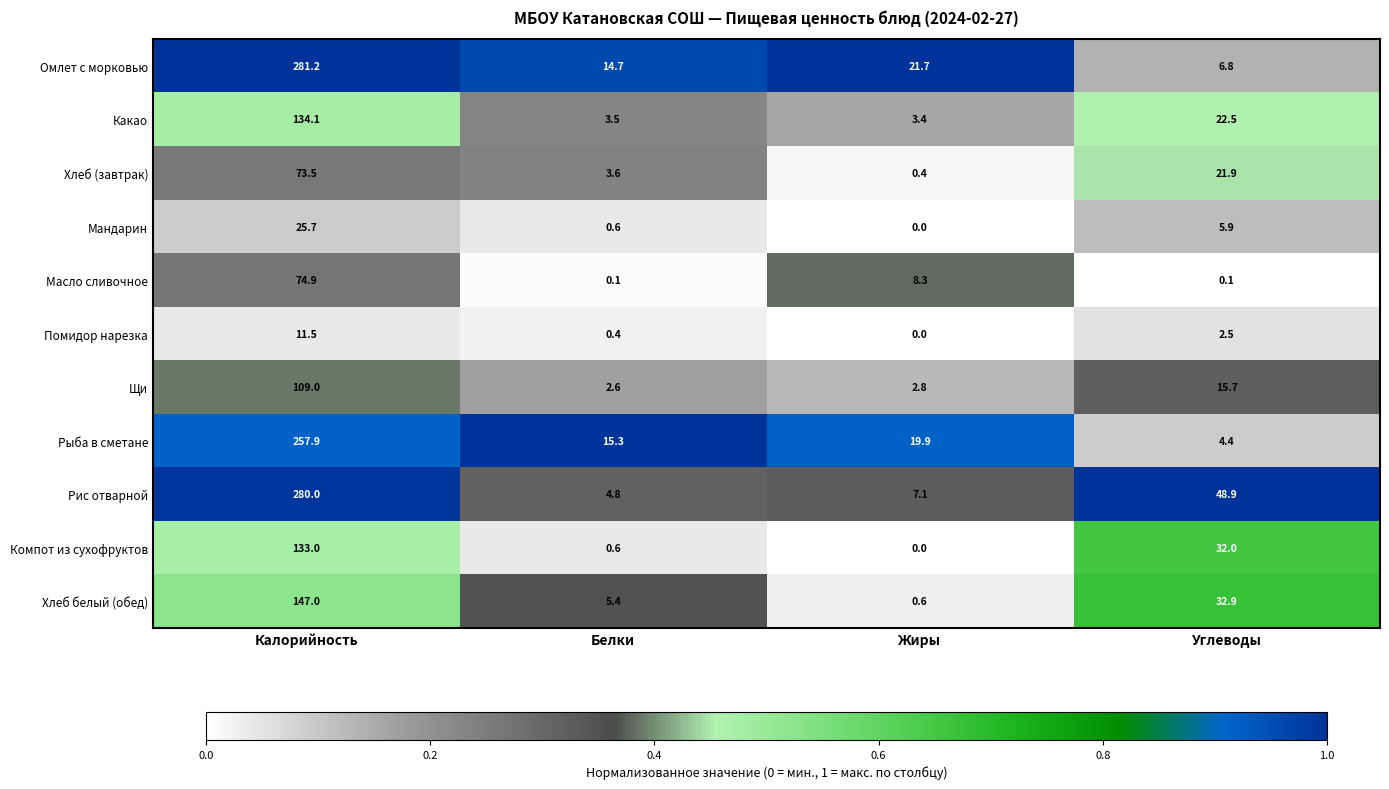

Which category has the lowest value in the Омлет с морковью series?

Углеводы